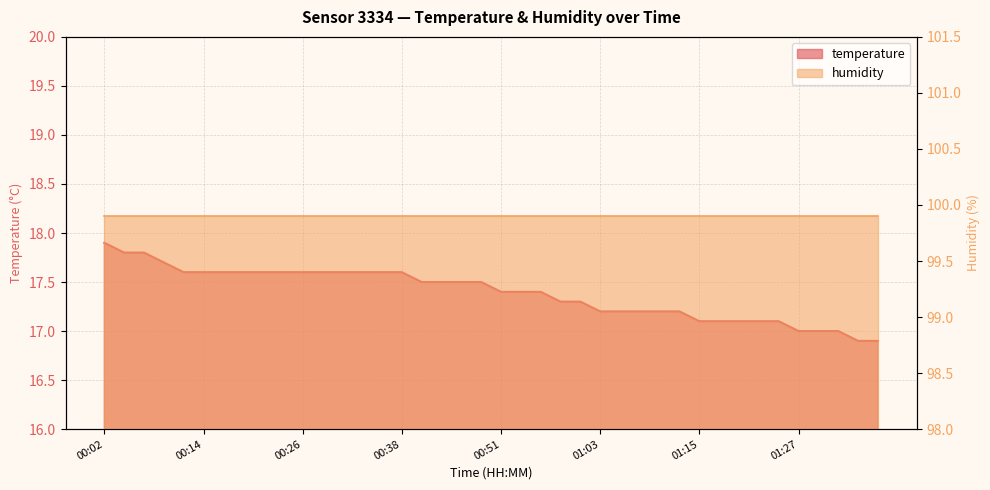

The value at 00:38 is 17.6. True or false?

True